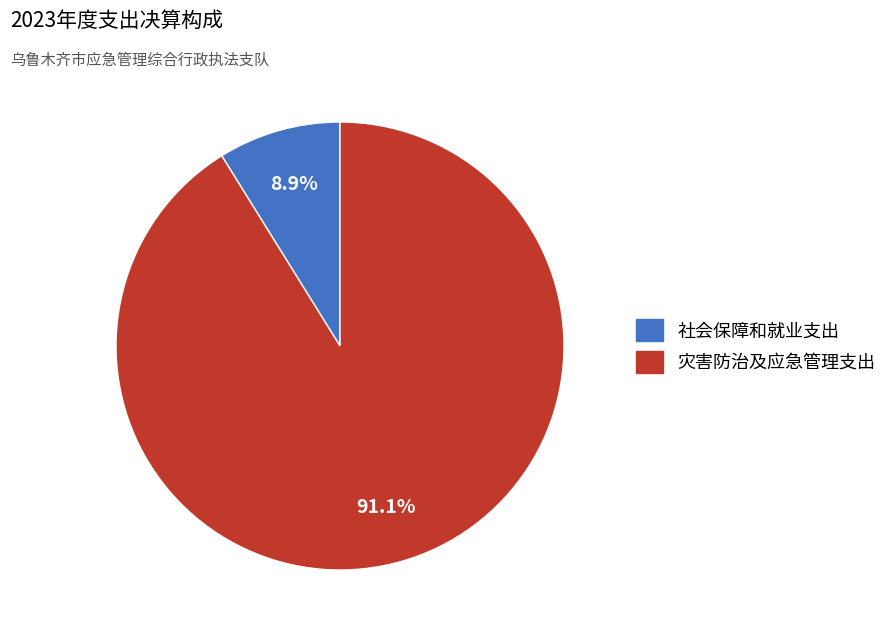

To the nearest percent, what is the difference between the largest and smallest slice percentages?

82%